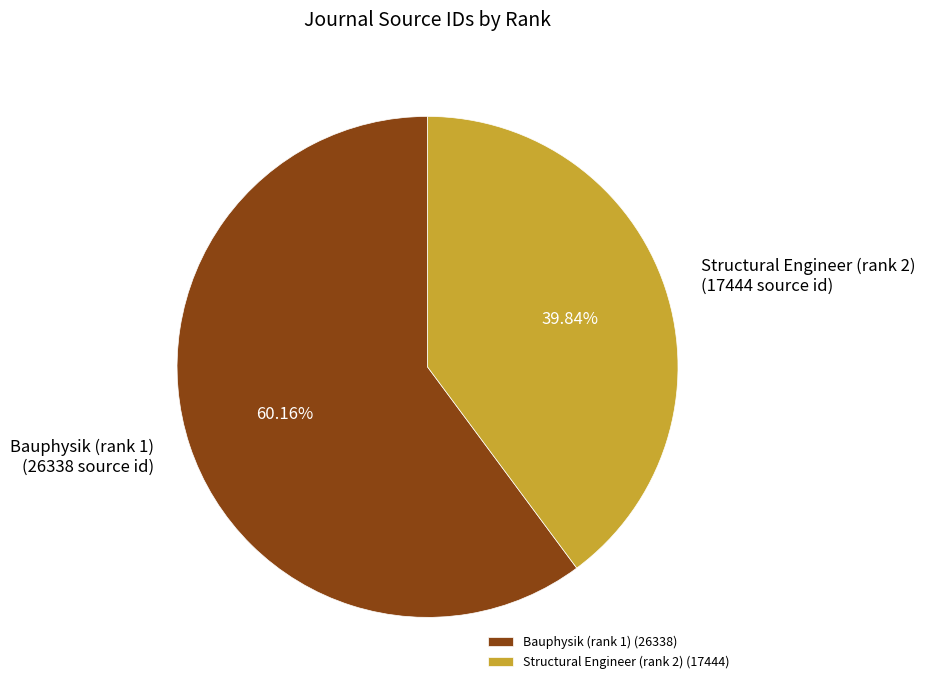

What percentage is the Structural Engineer (rank 2) slice, to the nearest percent?

40%